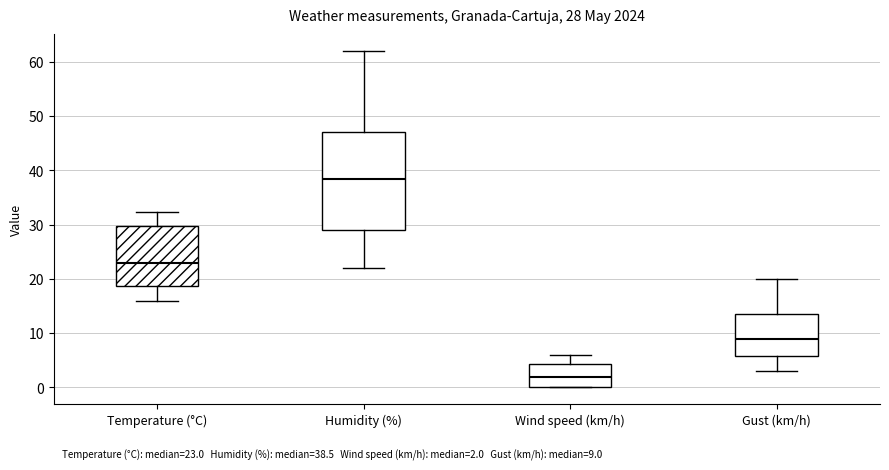

Comparing the boxes themselves (not the whiskers), which one is the tallest?

Humidity (%)